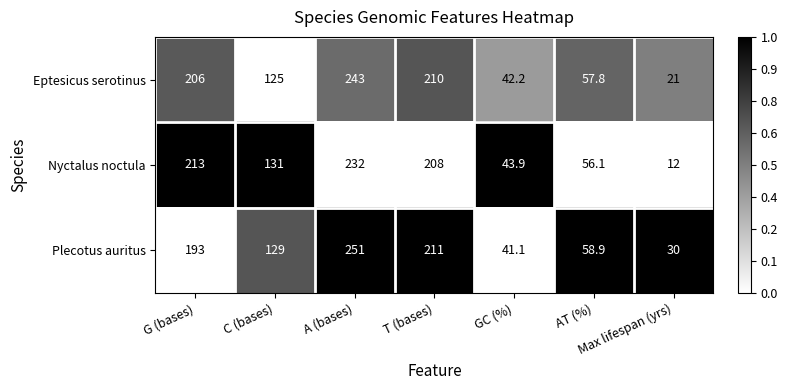

The value of Plecotus auritus at Max lifespan (yrs) is 30.0. True or false?

True